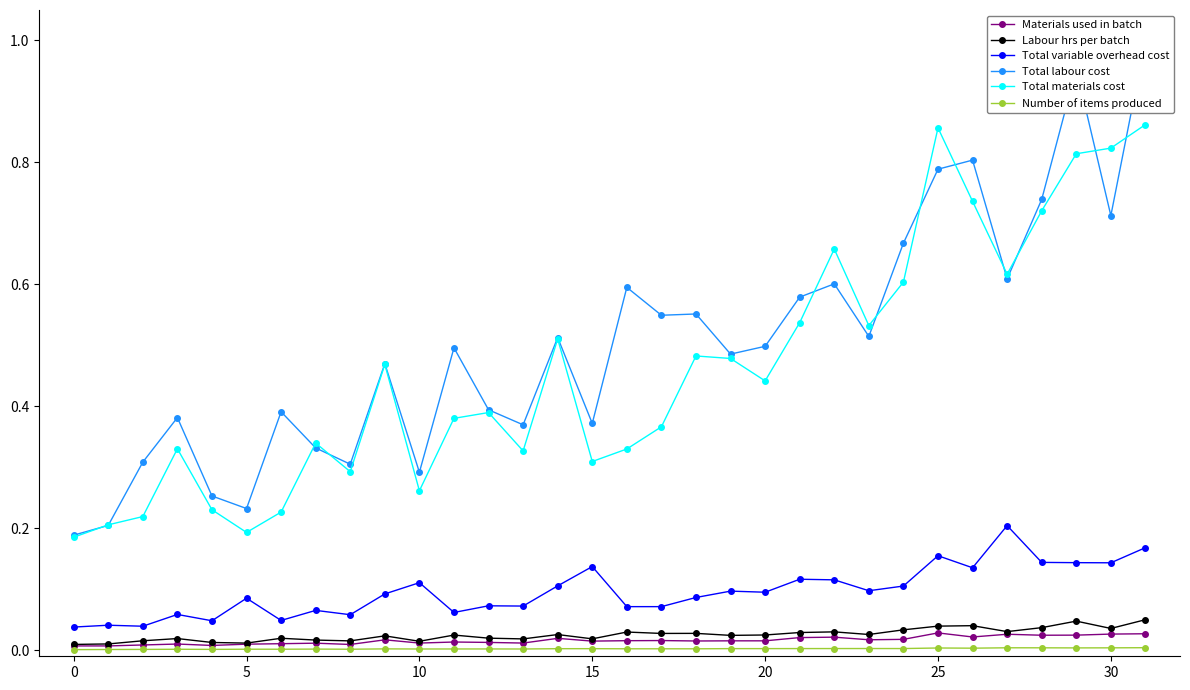

True or false: Total materials cost has a value of 0.3 at 15.

True